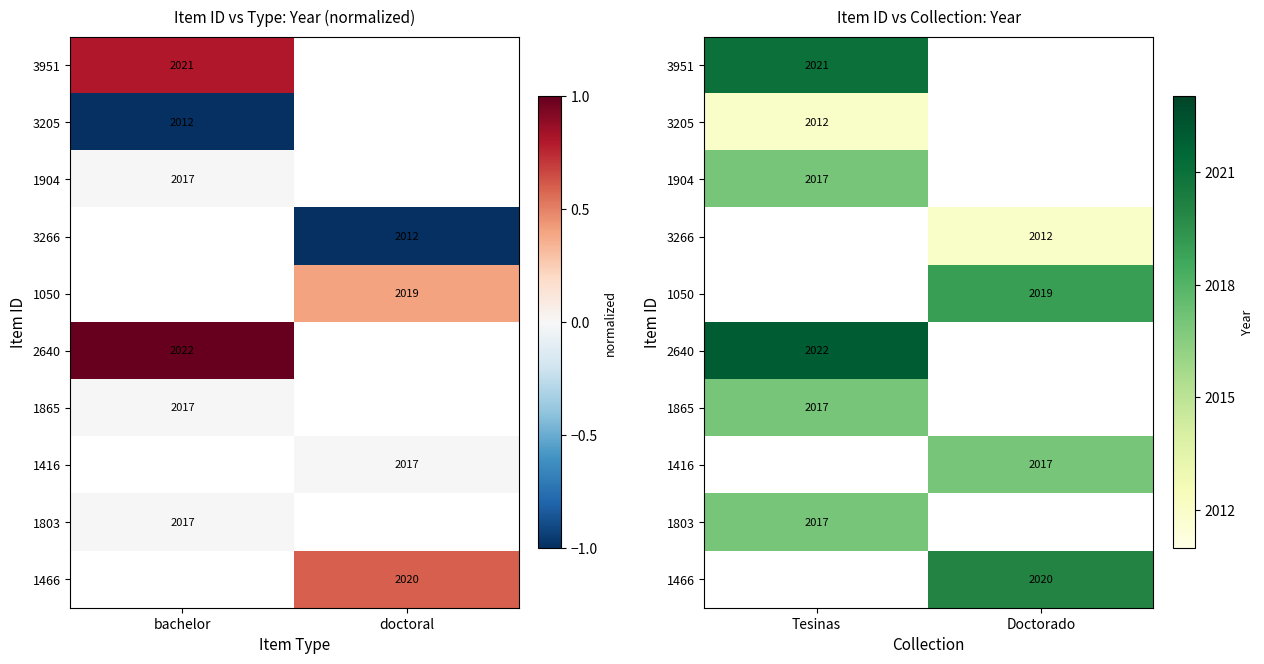

At which label does 3205 reach its minimum?

Tesinas